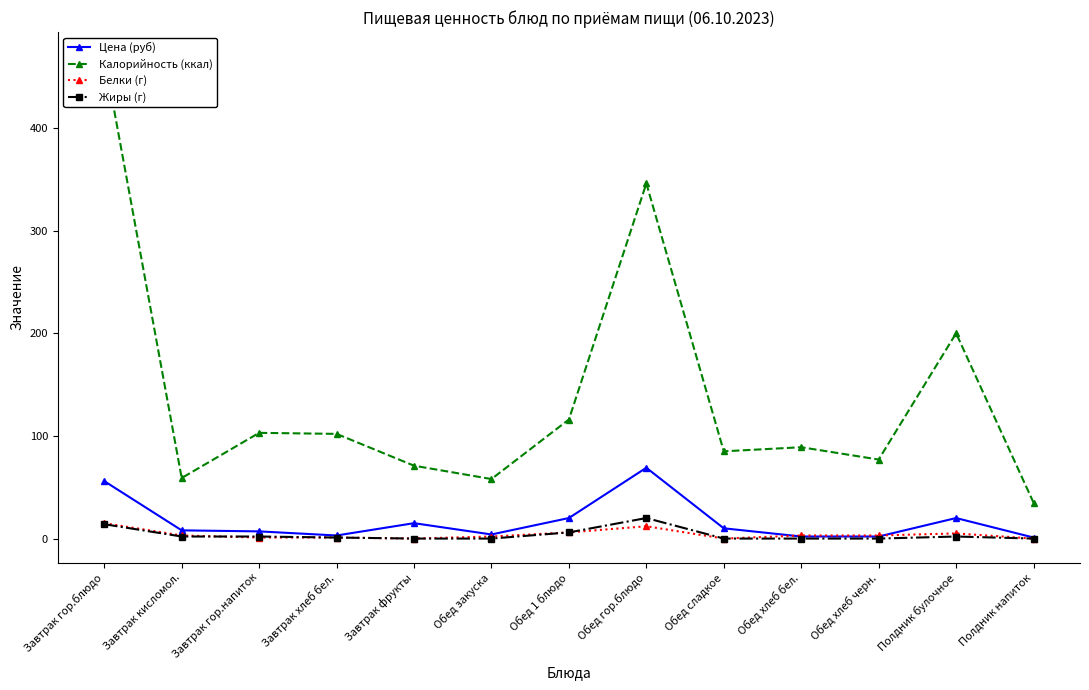

The Белки (г) series shows 12 at Обед гор.блюдо. True or false?

True